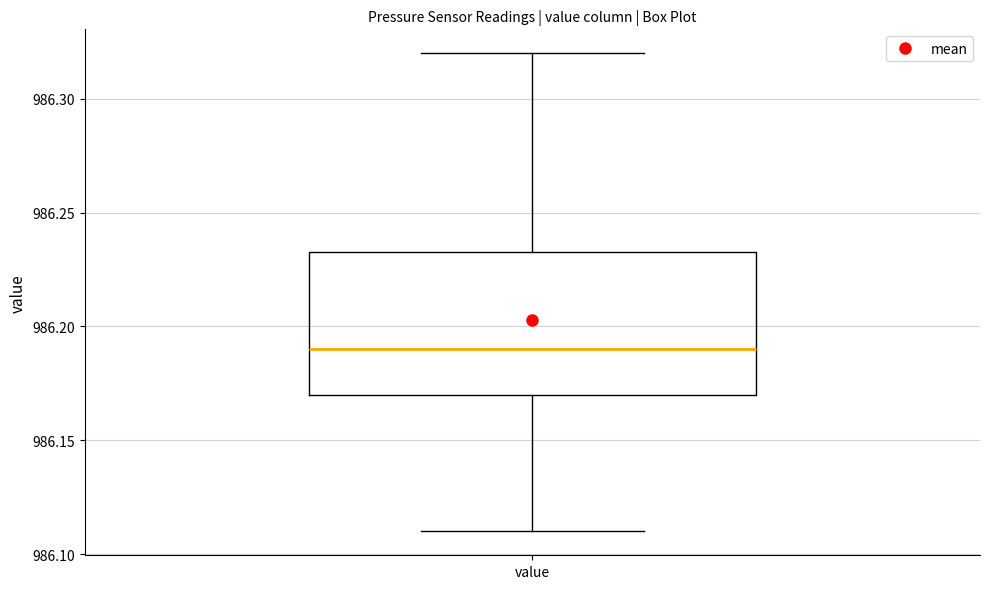

Transcribe this box plot: give where the median line is, the range the box spans, and where the two whiskers end, as read against the y-axis. The values are not printed on the chart, so give them approximately, as read against the axis.

median 986.190, box 986.170 to 986.235, whiskers 986.110 to 986.320